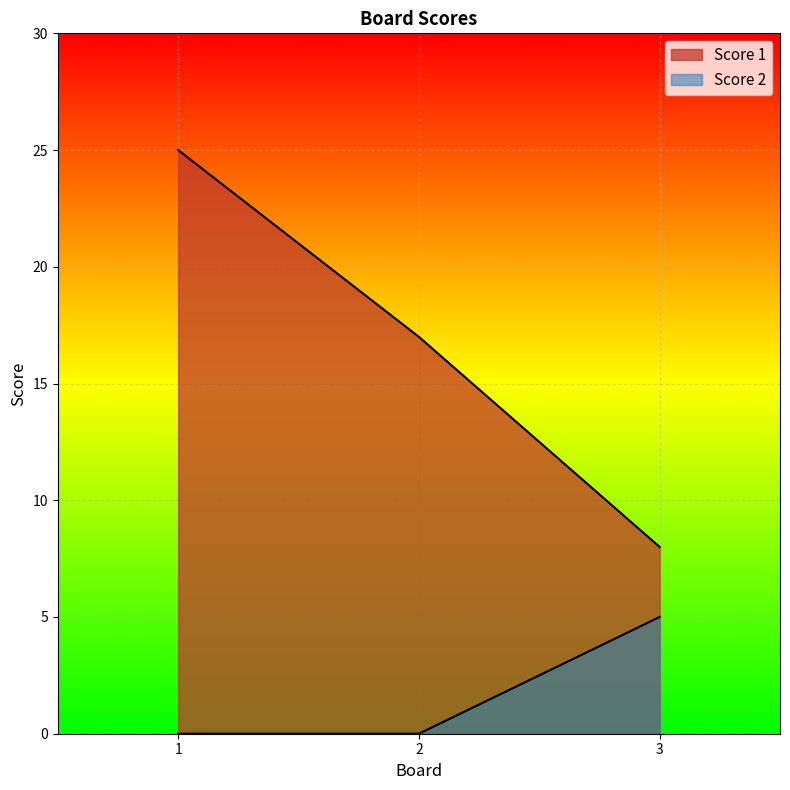

Rank the series by their average value, from lowest to highest.

Score 2, Score 1